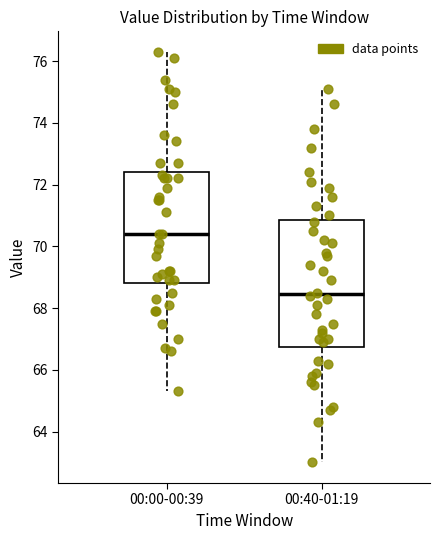

Reading left to right, read every box against the y-axis: the position of its median line, the range the box covers, and the ends of its whiskers. The values are not printed on the chart, so give them approximately, as read against the axis.

00:00-00:39: median 70.4, box 68.8 to 72.4, whiskers 65.4 to 76.4
00:40-01:19: median 68.4, box 66.8 to 70.8, whiskers 63.0 to 75.2